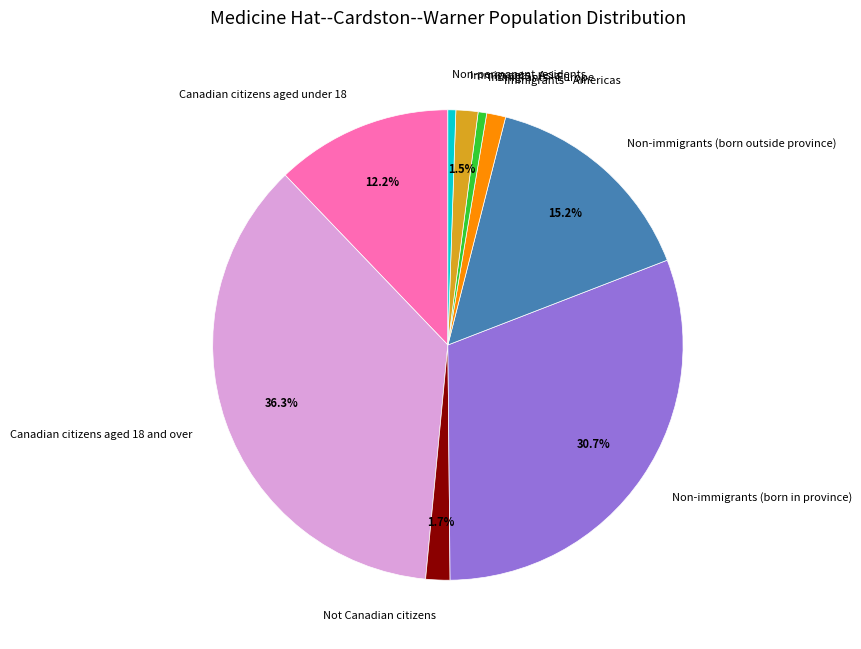

The Canadian citizens aged under 18 slice represents 12% of the pie. True or false?

True